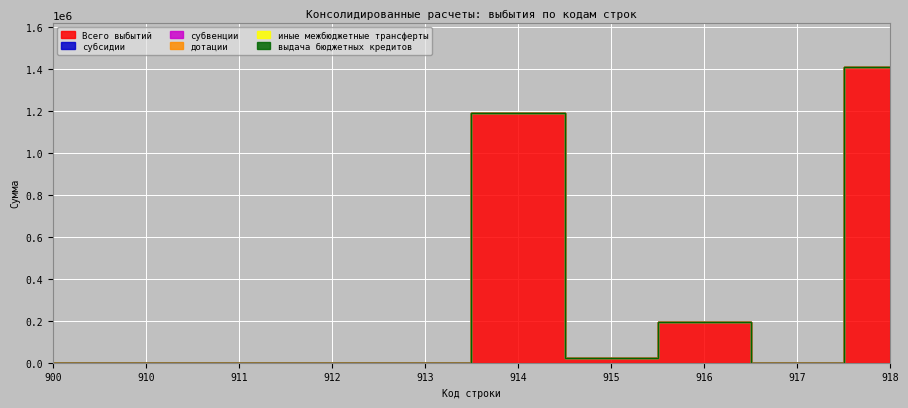

List the labels in order of дотации value, largest first.

900, 910, 911, 912, 913, 914, 915, 916, 917, 918